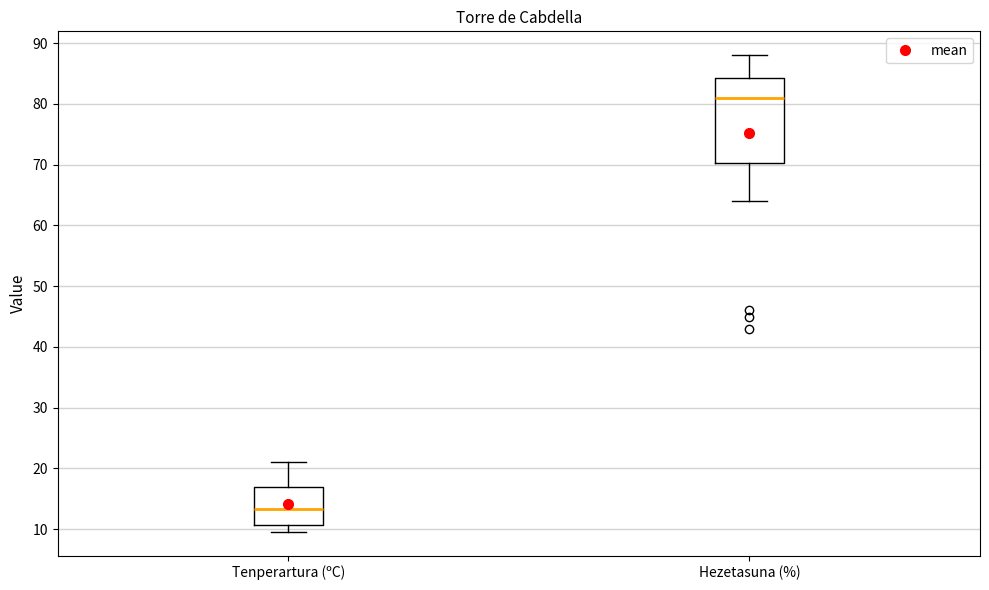

Reading left to right, read every box against the y-axis: the position of its median line, the range the box covers, and the ends of its whiskers. The values are not printed on the chart, so give them approximately, as read against the axis.

Tenperartura (ºC): median 13, box 11 to 17, whiskers 10 to 21
Hezetasuna (%): median 81, box 70 to 84, whiskers 64 to 88